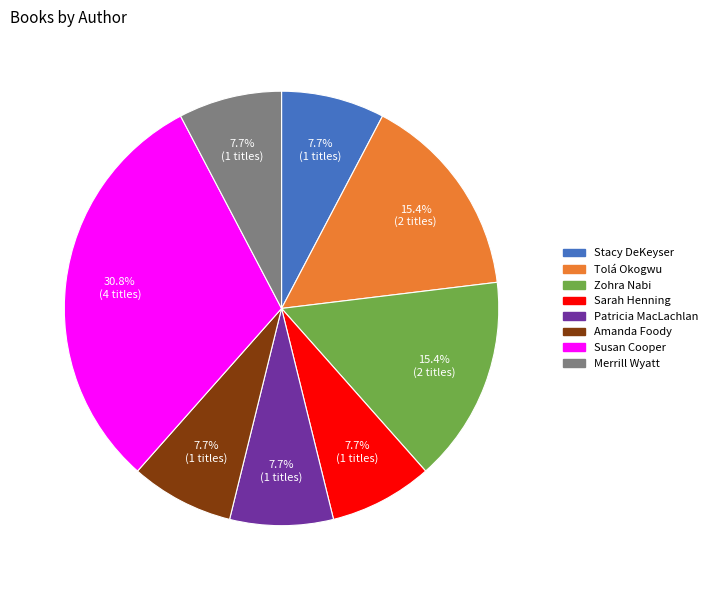

Does any single category account for the majority?

No